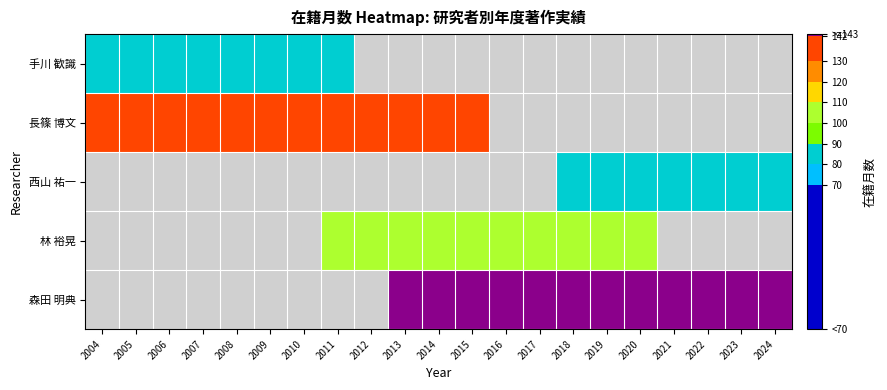

At how many categories does at least one series exceed 116?

21